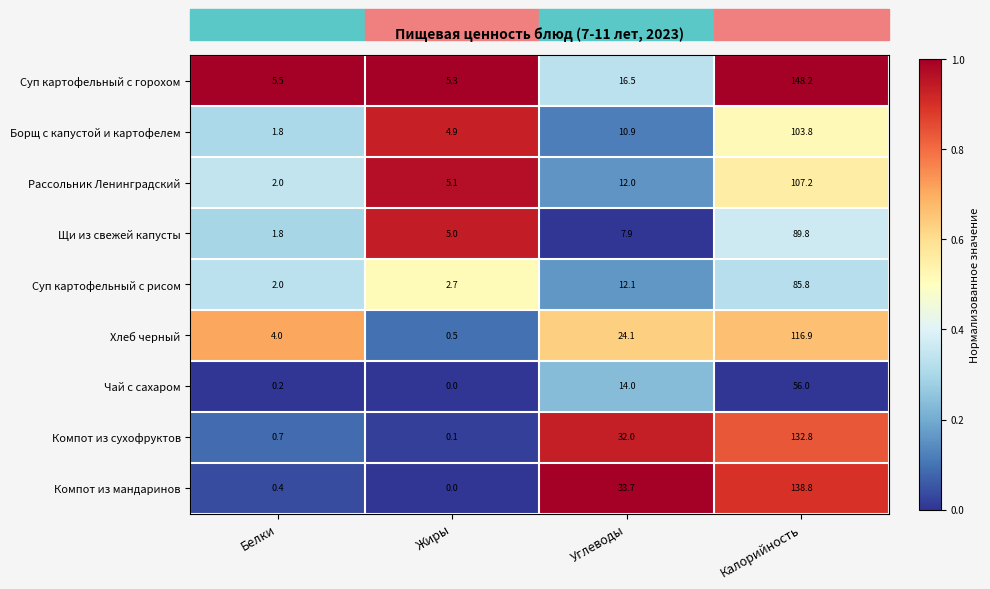

Count the number of data series in this chart.

9